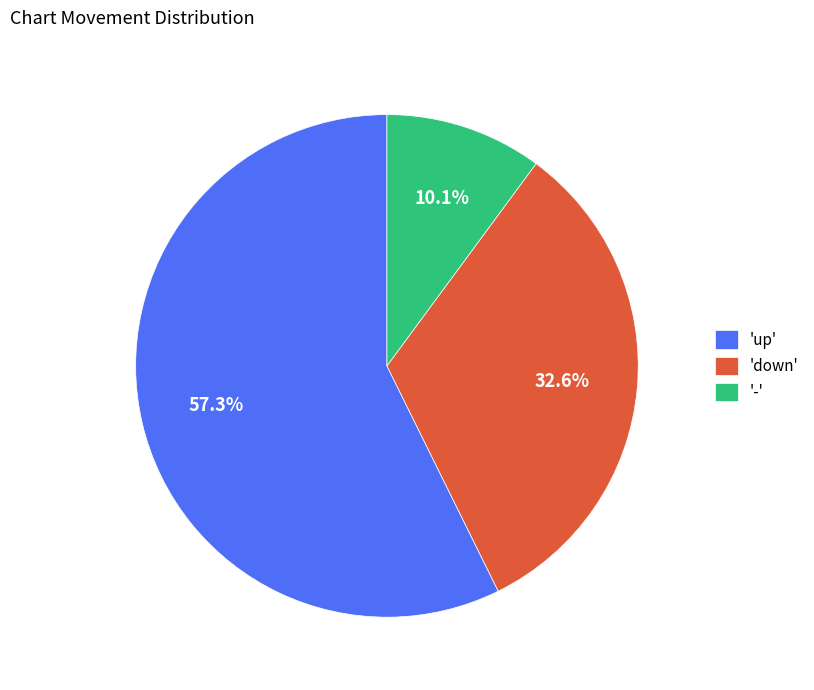

Which has a higher value, 'down' or '-'?

'down'